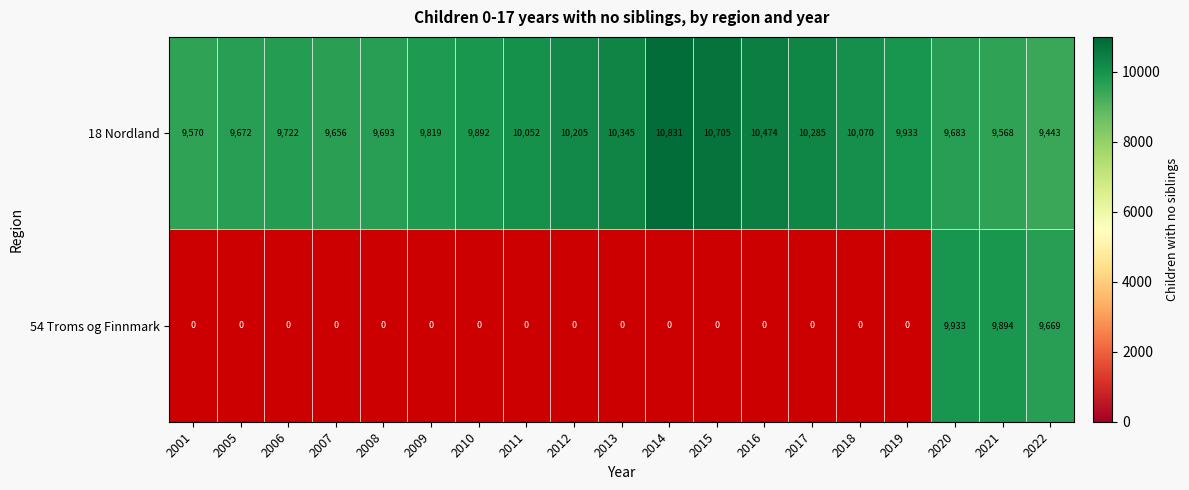

Rank the series at 2013 from highest to lowest value.

18 Nordland, 54 Troms og Finnmark